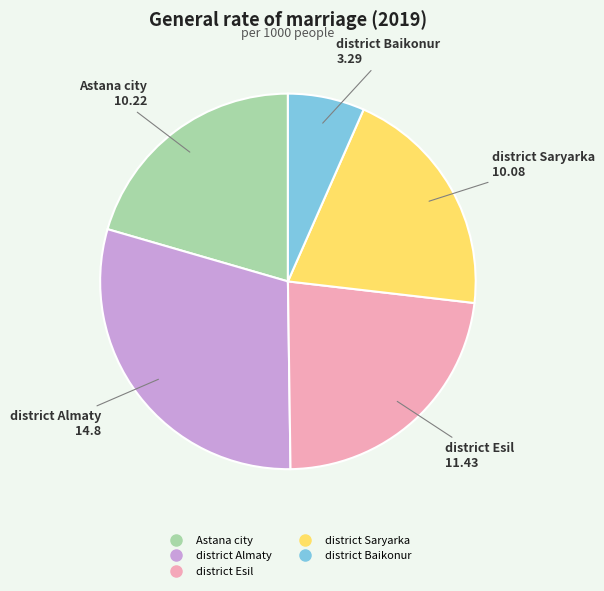

Is the sum of district Almaty and district Baikonur greater than half?

No